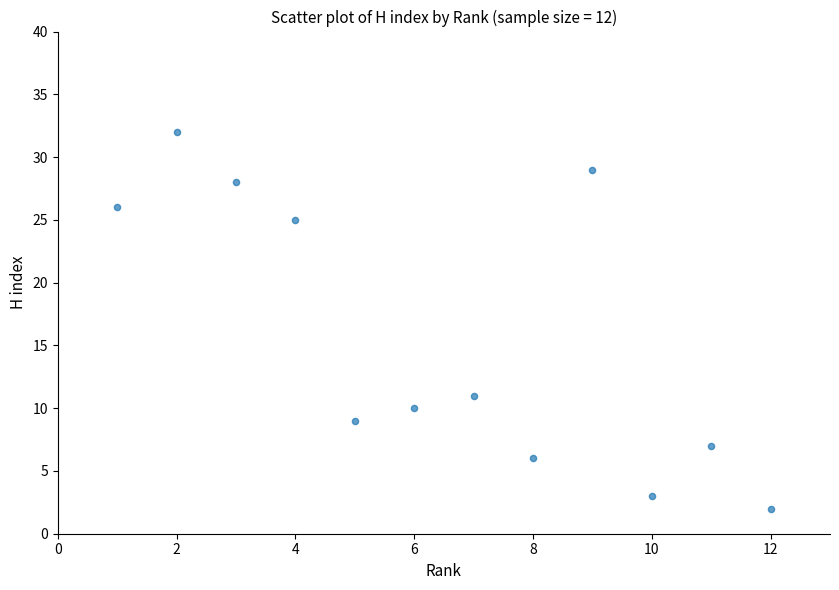

What Y value in the scatter plot is closest to 17?

11